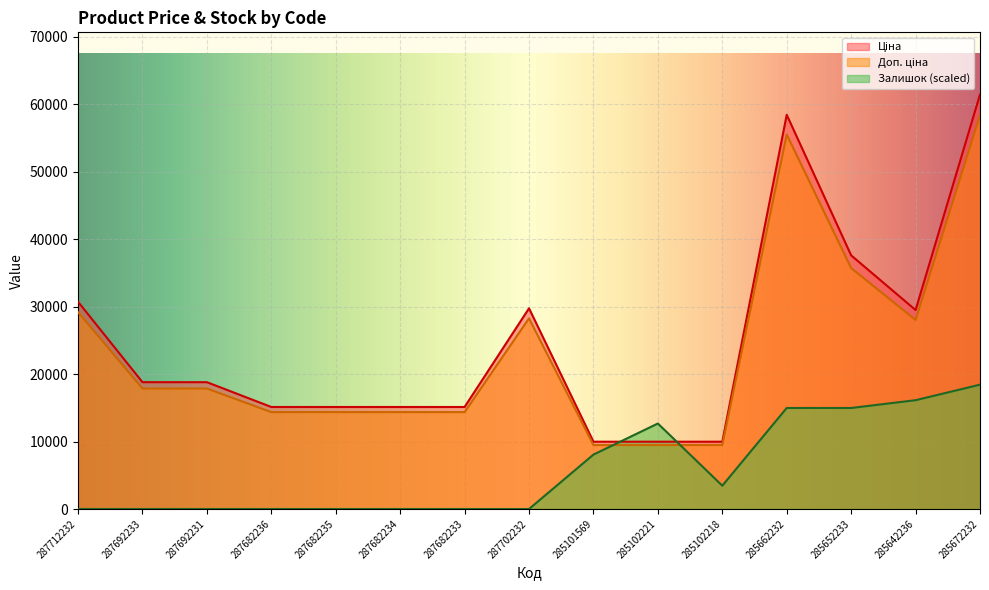

At 287682235, list the series in order from smallest to largest.

Залишок, Доп. ціна, Ціна